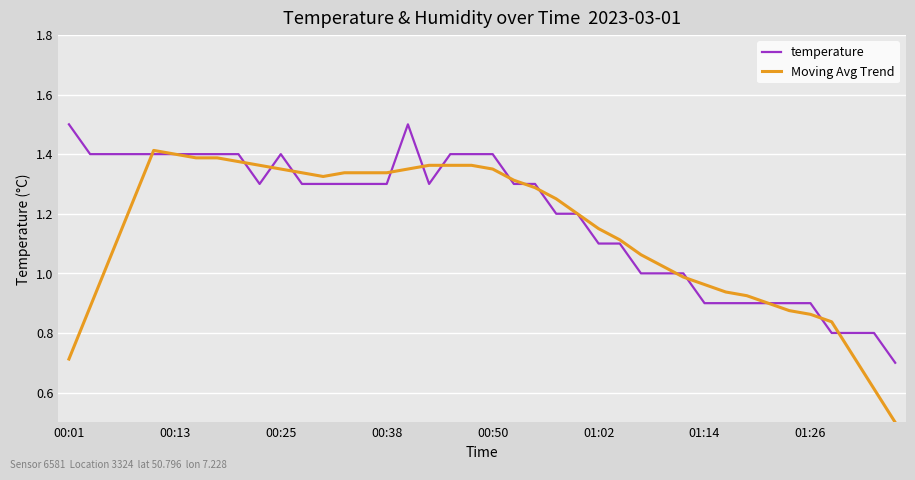

Which series has the widest spread of values?

Moving Avg Trend